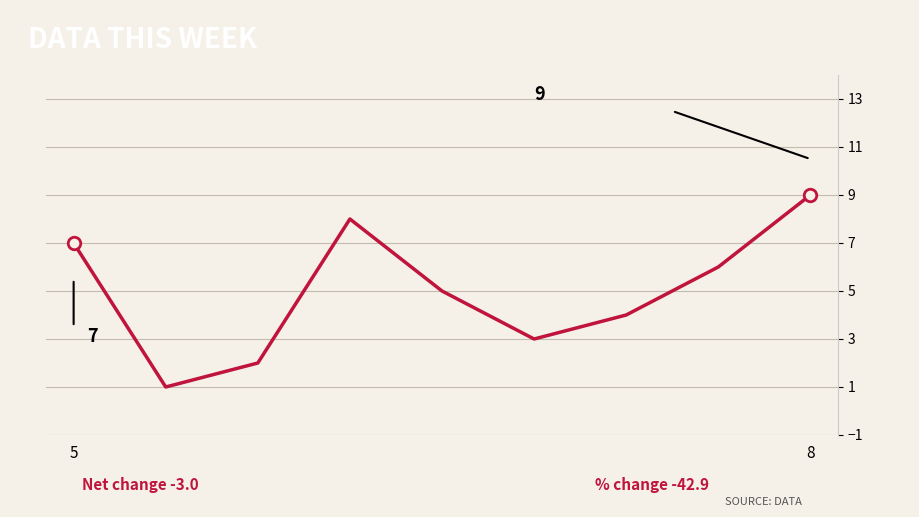

What is the maximum value shown in the chart?

9